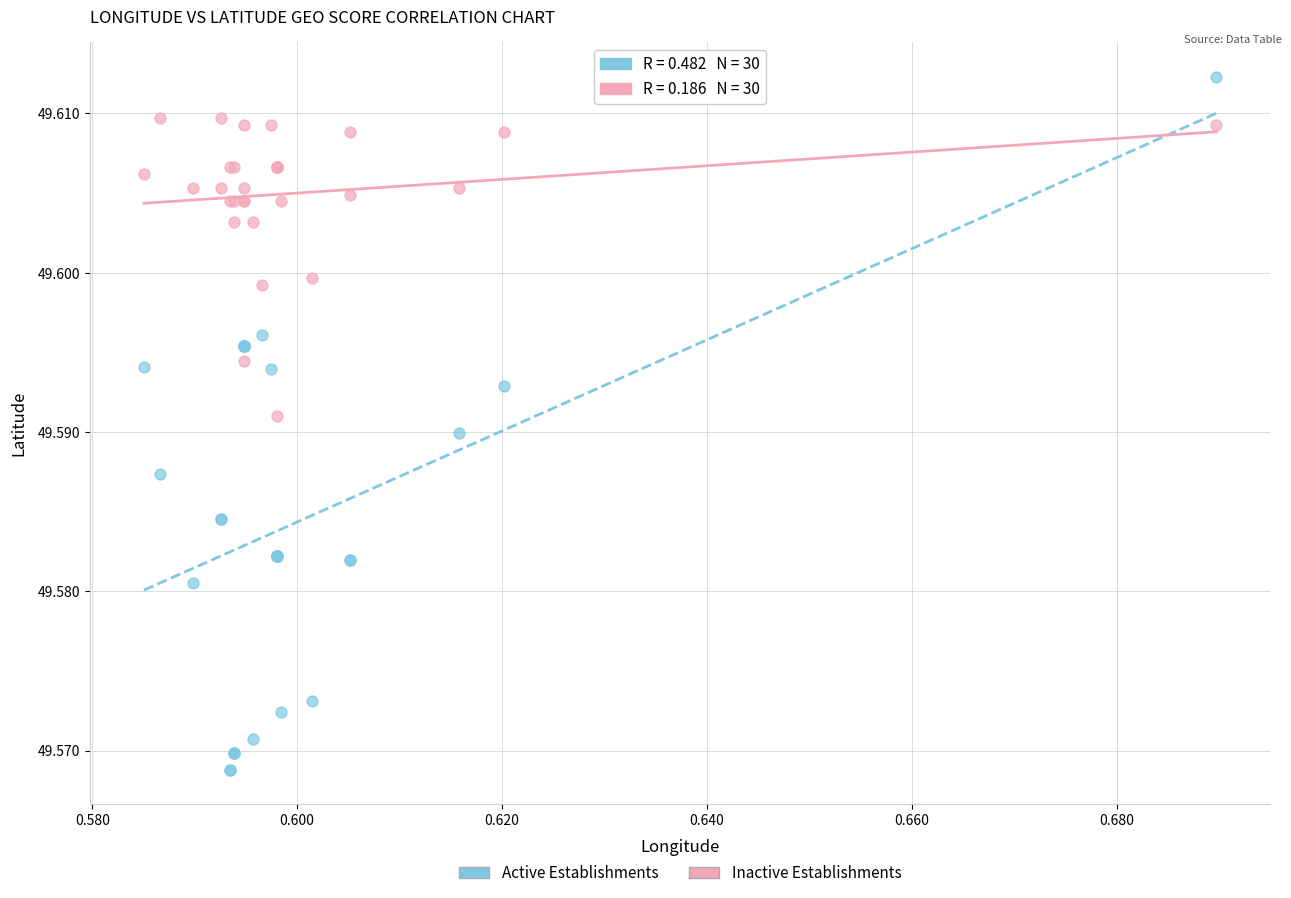

Which series contains the highest Y value?

Active Establishments